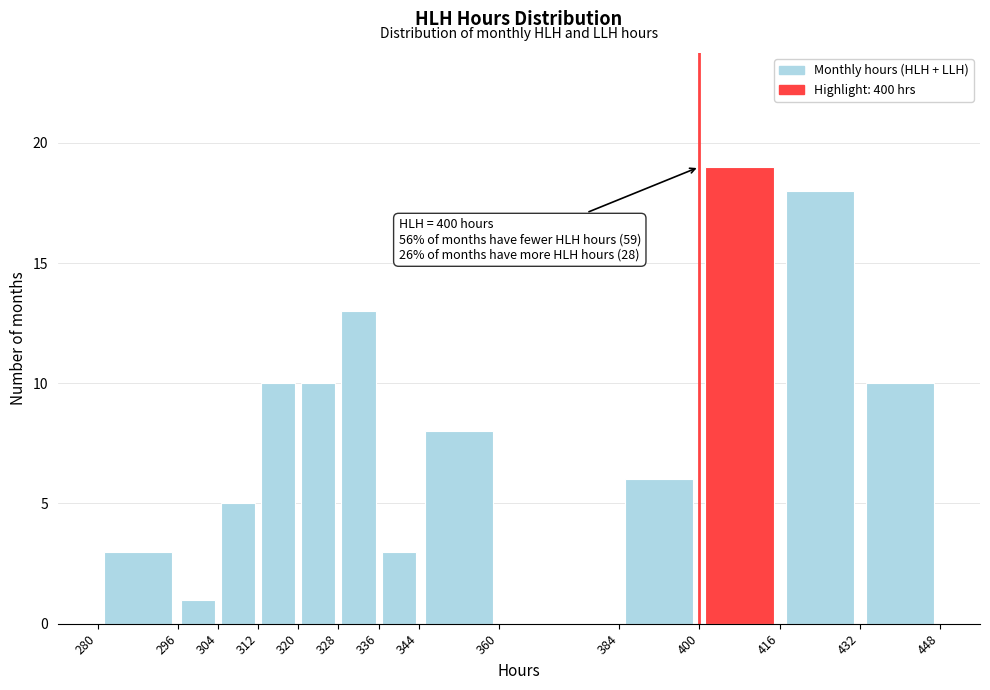

Over which range of the x-axis is the bar tallest?

400 to 416